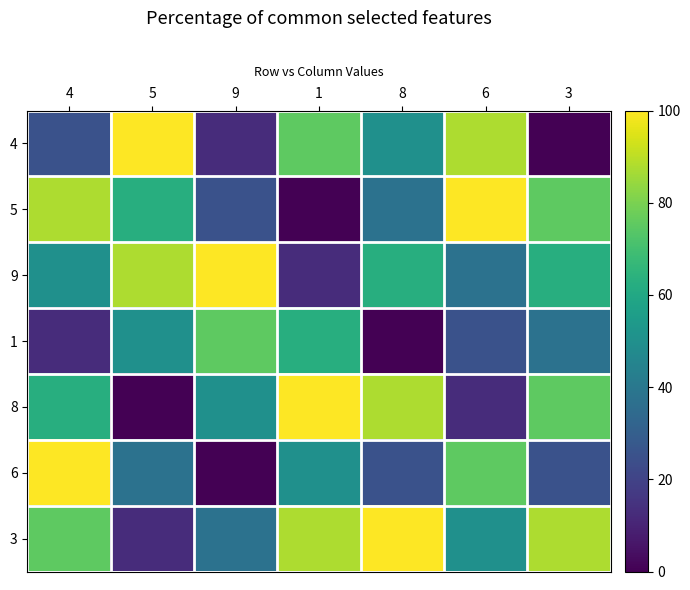

Reading left to right, what are all the values shown in this chart?

4: 4=25.0	5=100.0	9=12.5	1=75.0	8=50.0	6=87.5	3=0.0
5: 4=87.5	5=62.5	9=25.0	1=0.0	8=37.5	6=100.0	3=75.0
9: 4=50.0	5=87.5	9=100.0	1=12.5	8=62.5	6=37.5	3=62.5
1: 4=12.5	5=50.0	9=75.0	1=62.5	8=0.0	6=25.0	3=37.5
8: 4=62.5	5=0.0	9=50.0	1=100.0	8=87.5	6=12.5	3=75.0
6: 4=100.0	5=37.5	9=0.0	1=50.0	8=25.0	6=75.0	3=25.0
3: 4=75.0	5=12.5	9=37.5	1=87.5	8=100.0	6=50.0	3=87.5